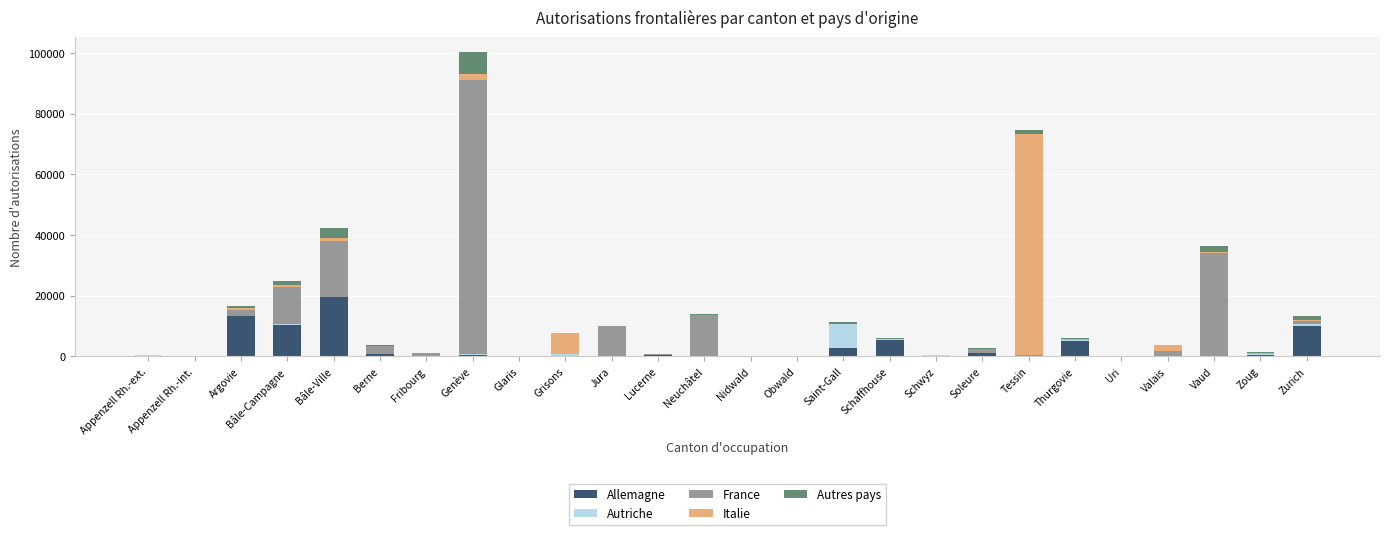

At which category is the sum across all series the highest?

Genève